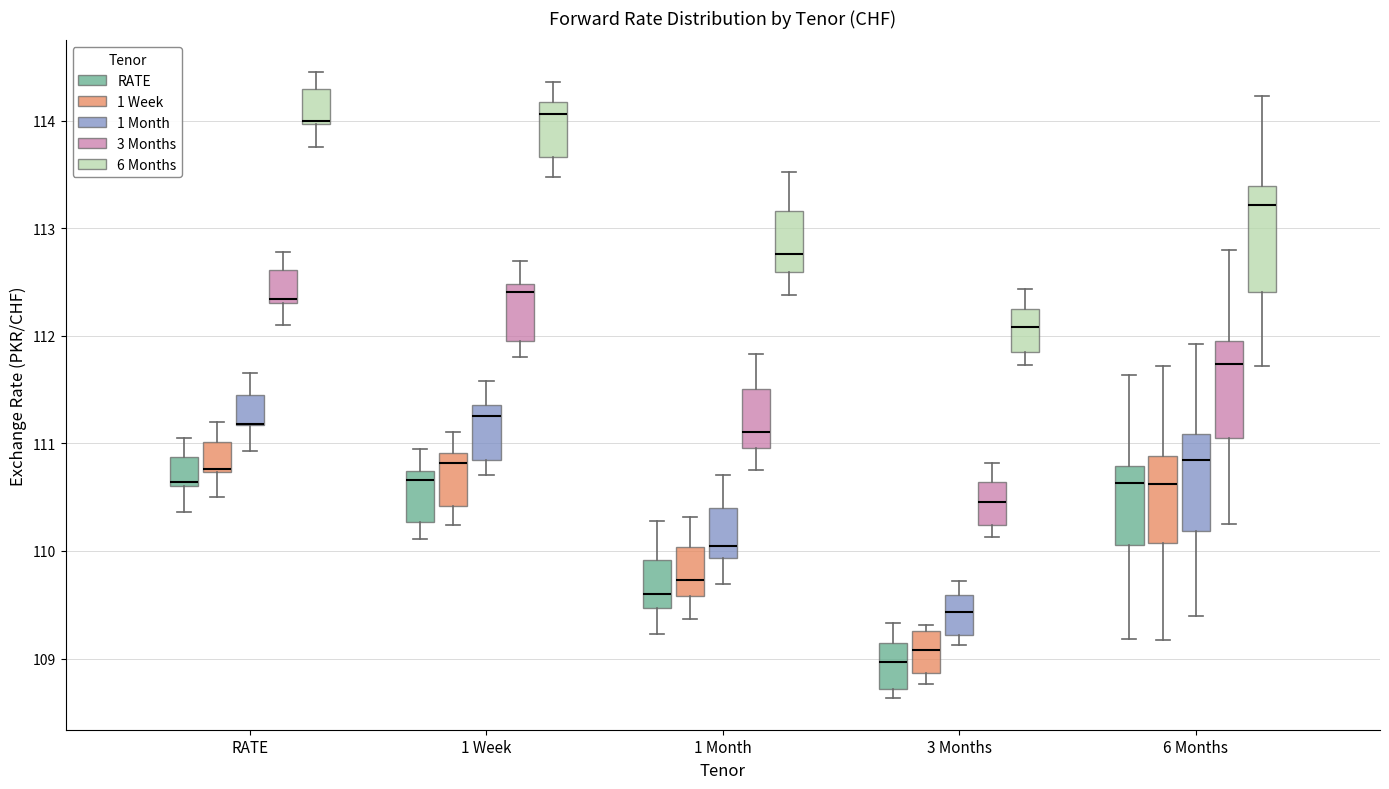

Where is the lower edge of the box for 1 Week (1 Month) on the y-axis? The values are not printed on the chart, so give them approximately, as read against the axis.

110.8